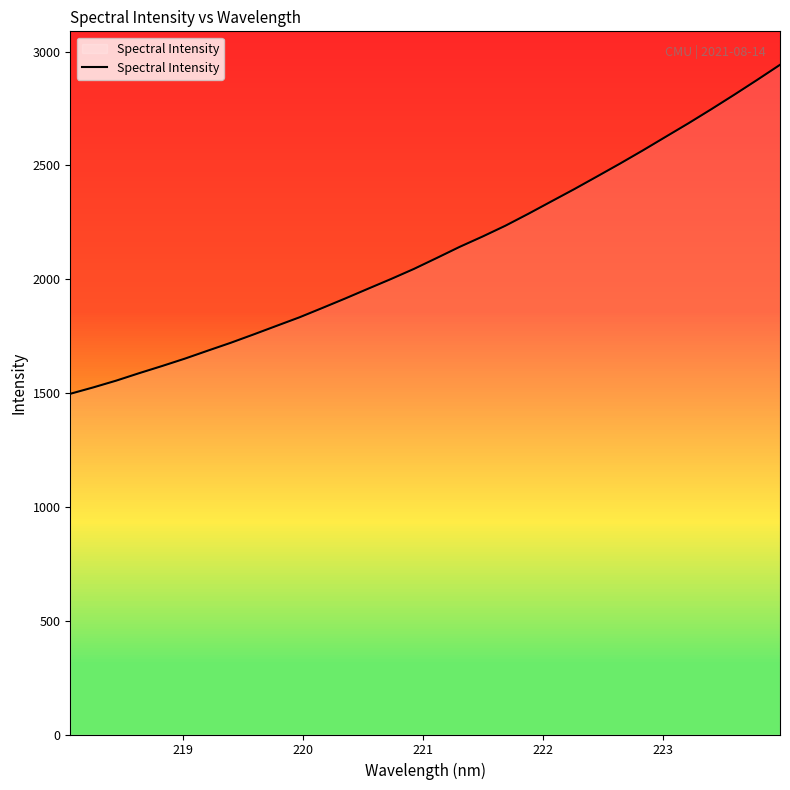

What is the minimum value shown in the chart?

1496.7